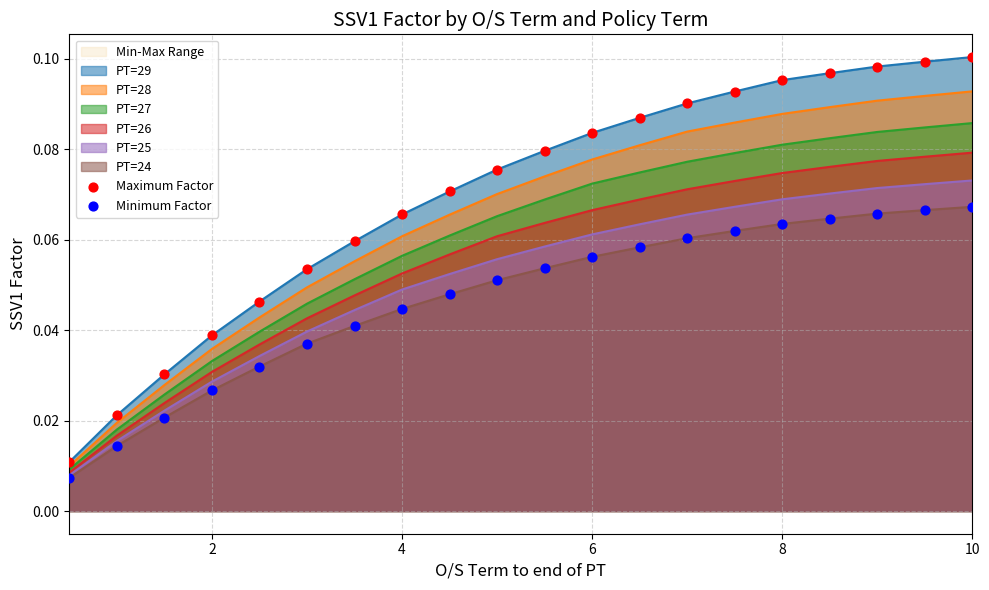

Which series has the widest spread of Y values?

Maximum Factor